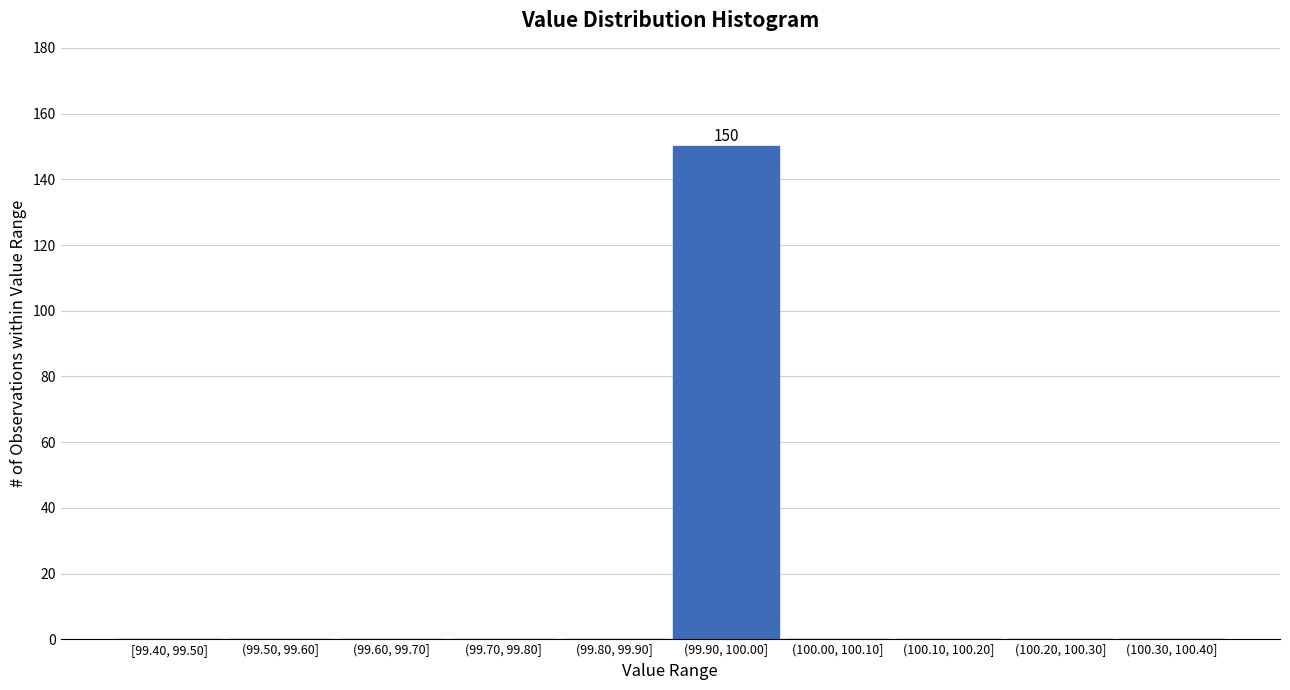

Reading left to right, transcribe all the data shown in this chart.

[99.40, 99.50]=0	(99.50, 99.60]=0	(99.60, 99.70]=0	(99.70, 99.80]=0	(99.80, 99.90]=0	(99.90, 100.00]=150	(100.00, 100.10]=0	(100.10, 100.20]=0	(100.20, 100.30]=0	(100.30, 100.40]=0